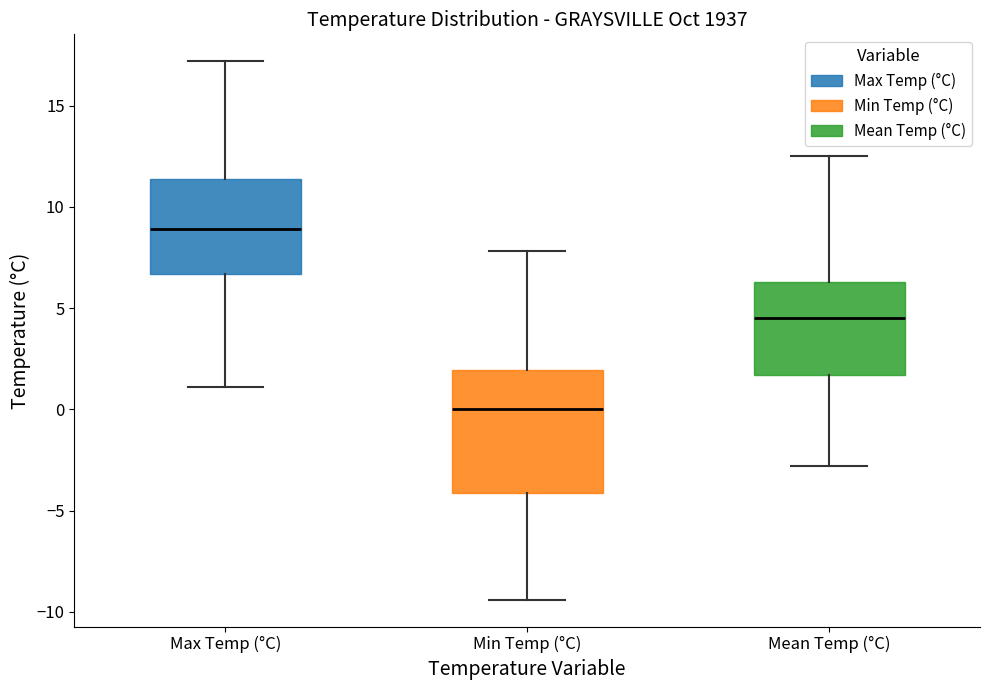

Comparing the boxes themselves (not the whiskers), which one is the tallest?

Min Temp (°C)